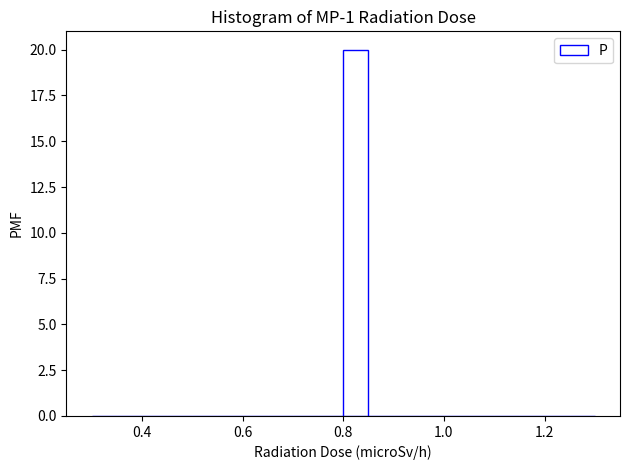

Around what value on the x-axis is the tallest bar? Give the approximate position of its centre, as read against the axis.

0.82